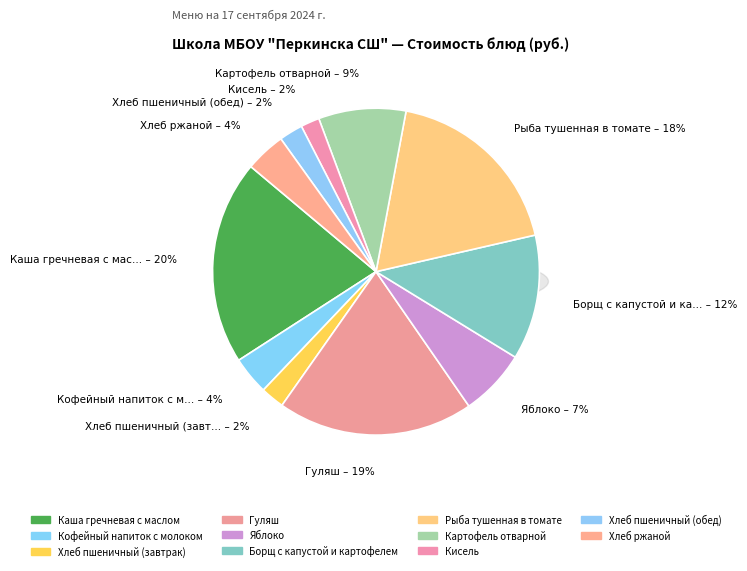

Which has a higher value, Кофейный напиток с молоком or Борщ с капустой и картофелем?

Борщ с капустой и картофелем